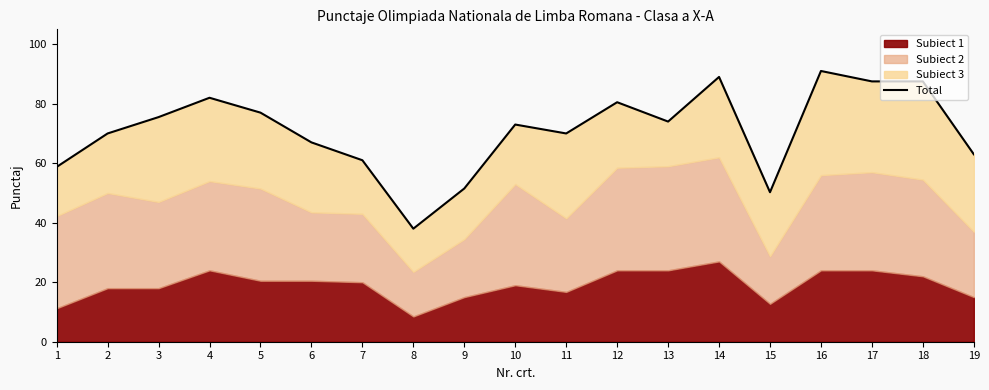

The value at 11 is 100.8. True or false?

False